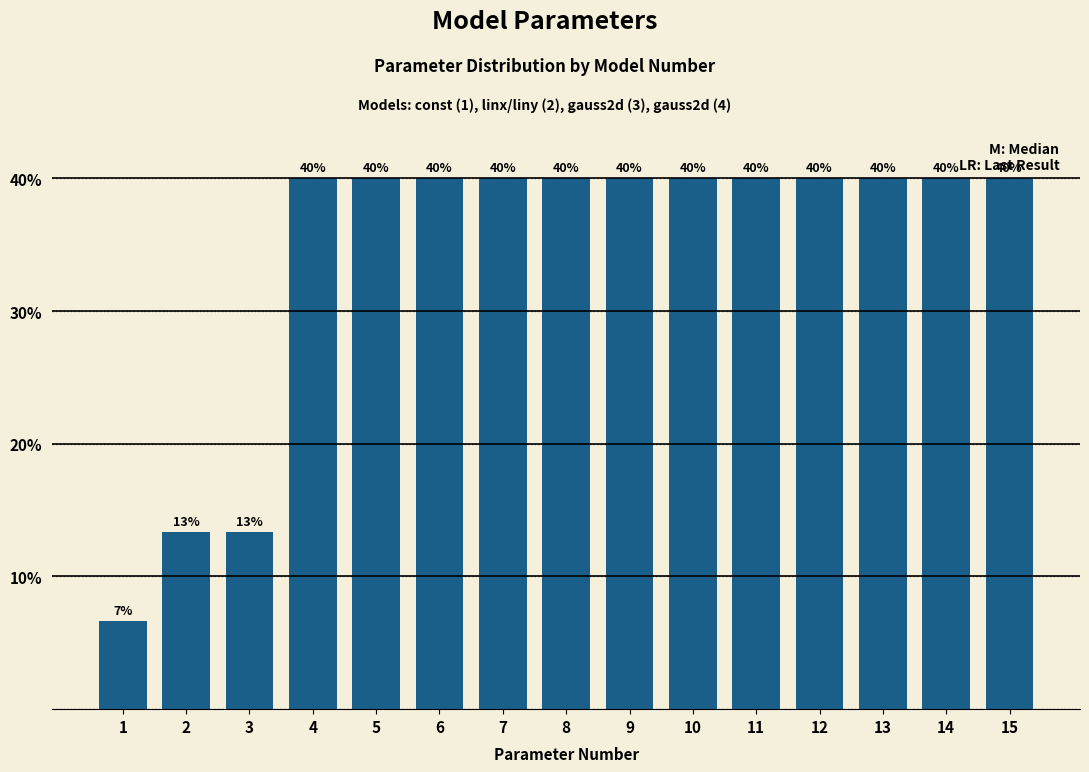

Read the value at 3.

13.3